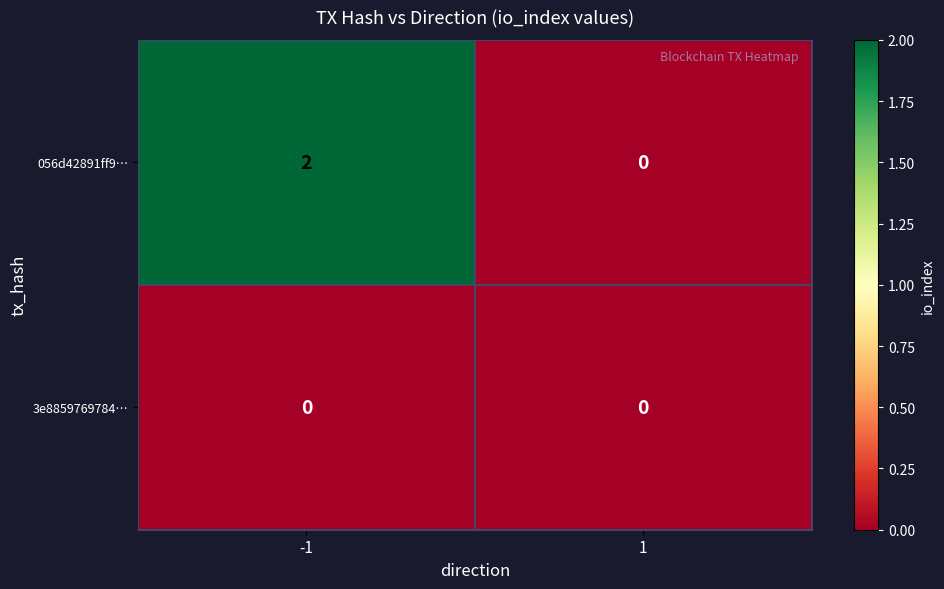

Reading left to right, list all the values displayed in this chart.

056d42891ff9…: -1=2	1=0
3e8859769784…: -1=0	1=0